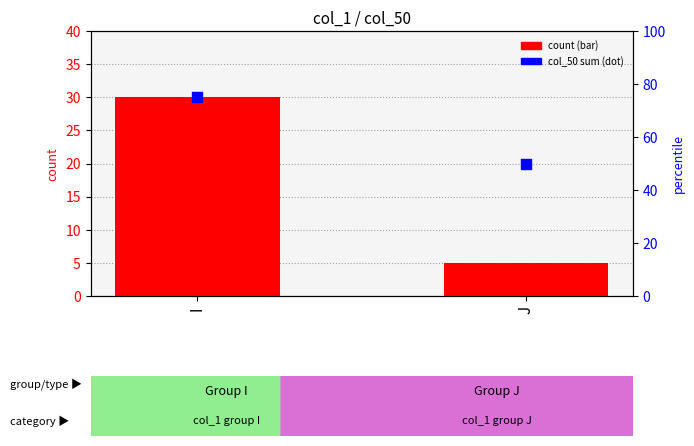

At which category is the sum across all series the highest?

I